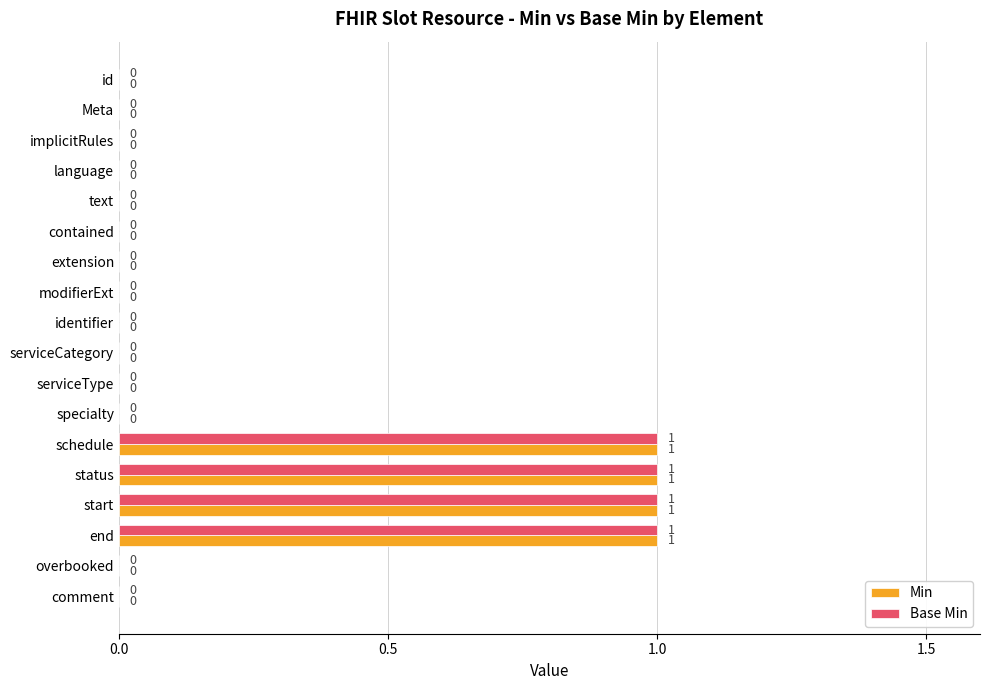

Is it true that Base Min equals 1 at end?

True